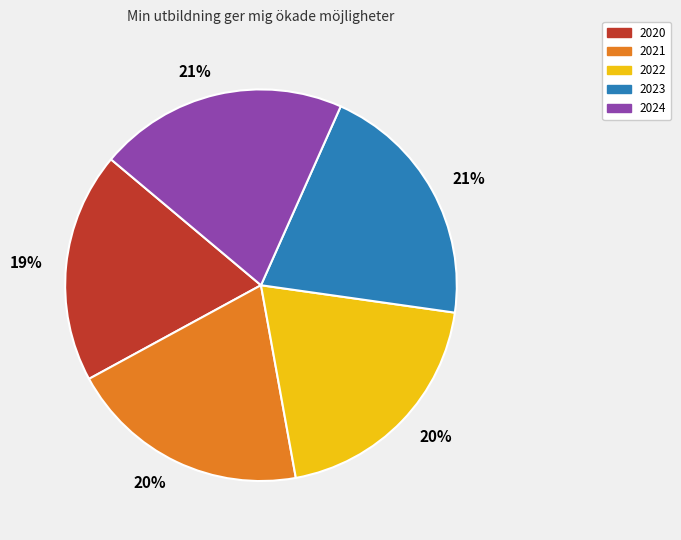

Is there any slice that represents more than half of the pie?

No